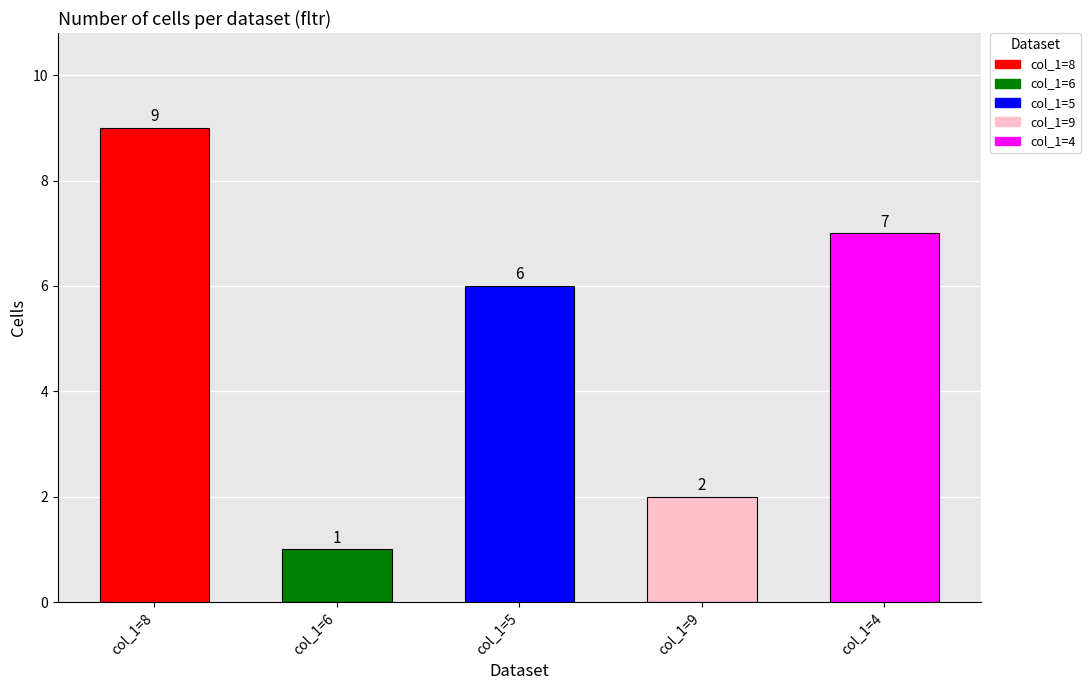

Where is the data nearest to the value 5?

col_1=5